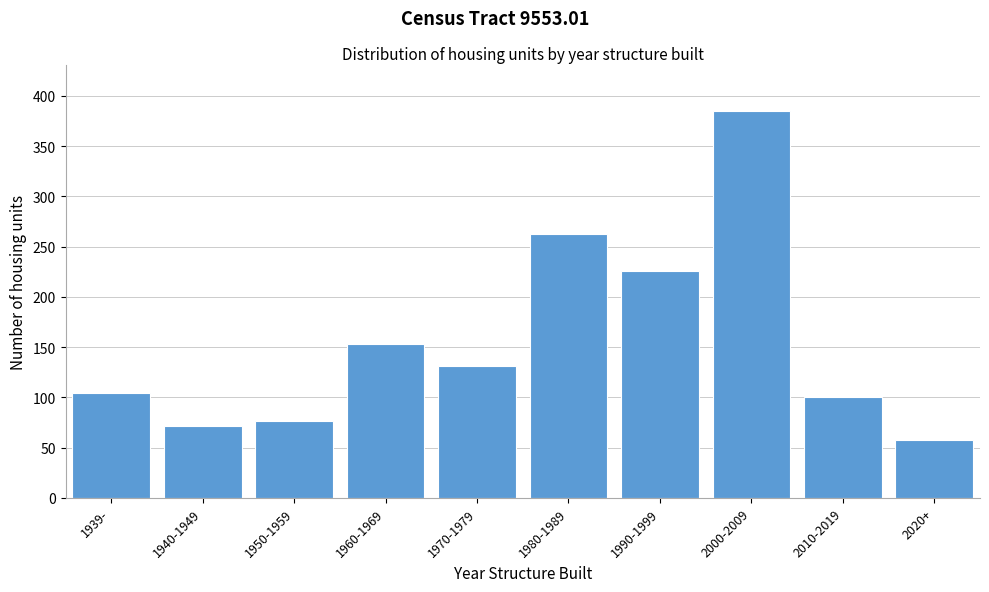

Reading left to right, list all the values displayed in this chart.

1939-=104	1940-1949=72	1950-1959=77	1960-1969=153	1970-1979=131	1980-1989=263	1990-1999=226	2000-2009=385	2010-2019=100	2020+=58